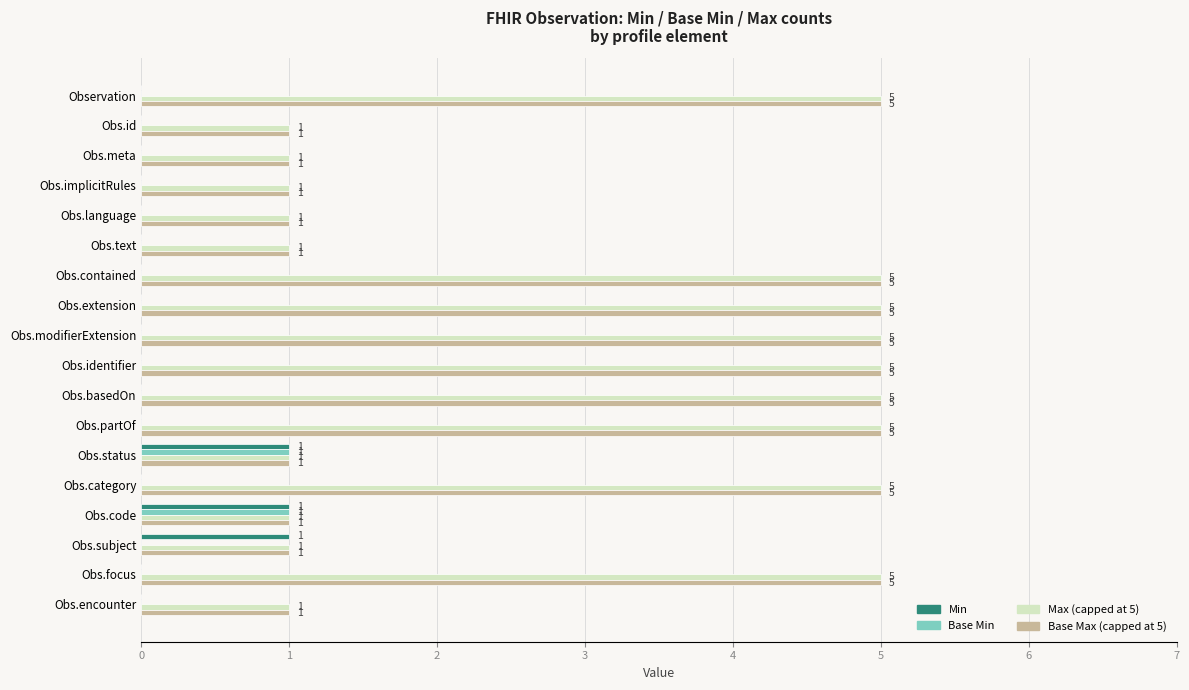

What is the total value across all series at Obs.basedOn?

10